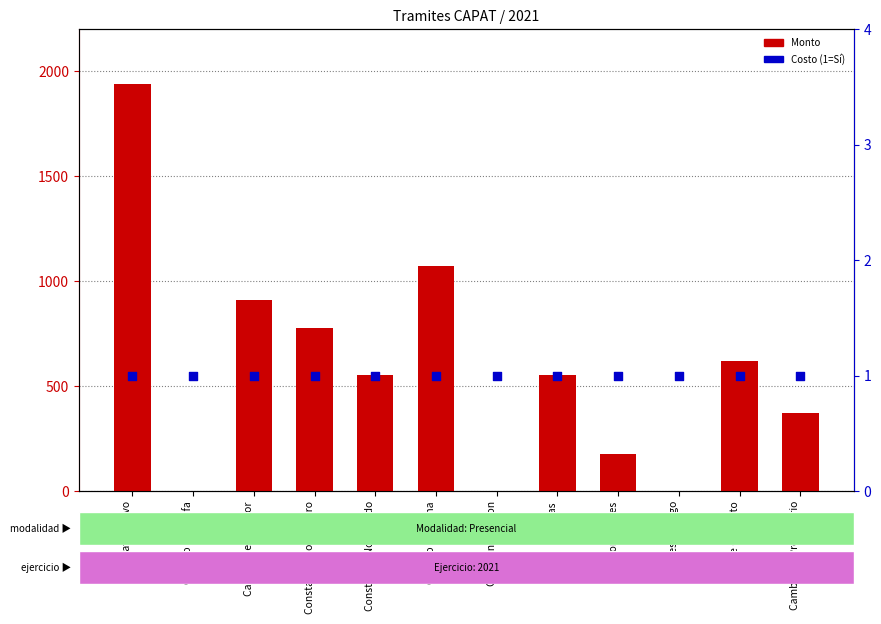

What are all the series names shown in the legend?

Monto, Costo (1=Sí)